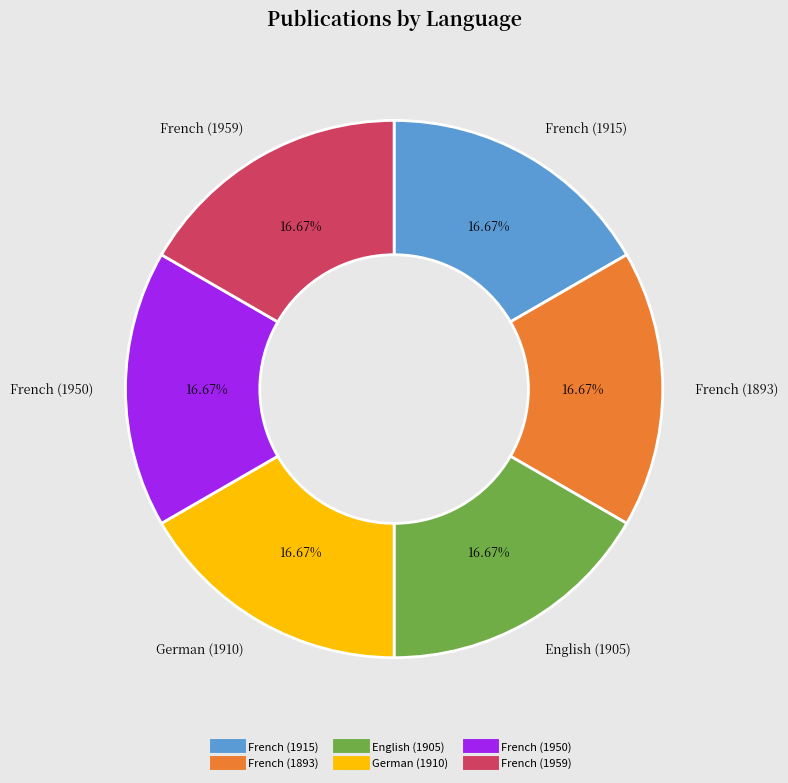

To the nearest percent, what is the combined percentage of German (1910) and French (1950)?

33%